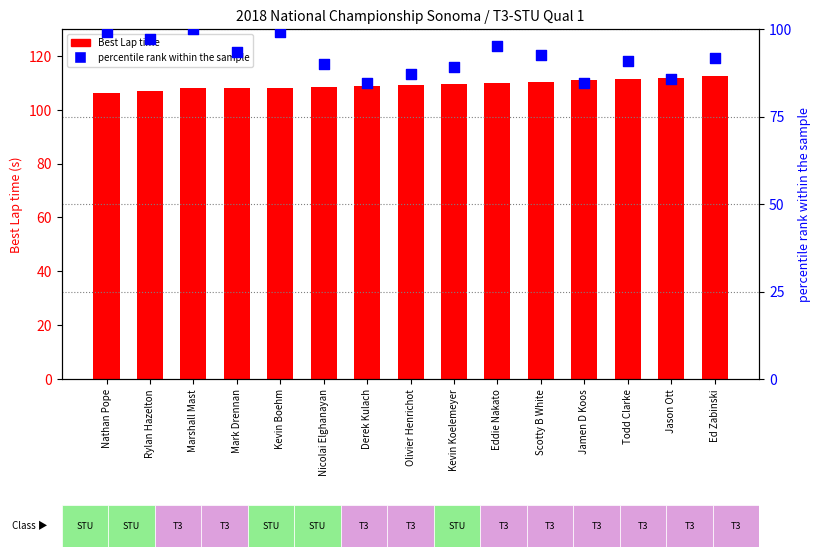

Which series has the largest total across all categories?

Best Lap time